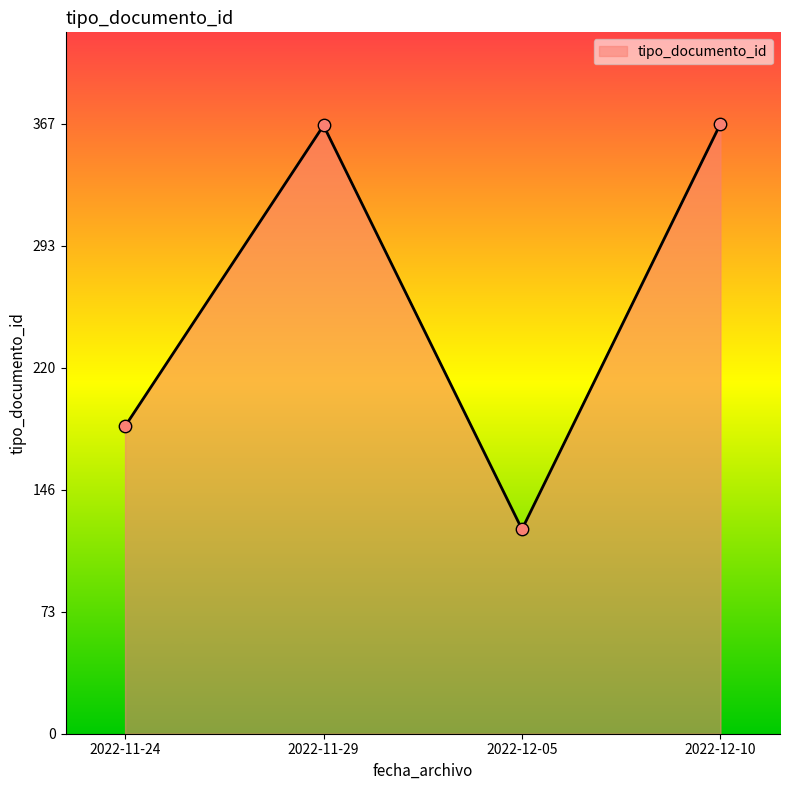

Which has a higher value, 2022-11-24 or 2022-12-05?

2022-11-24